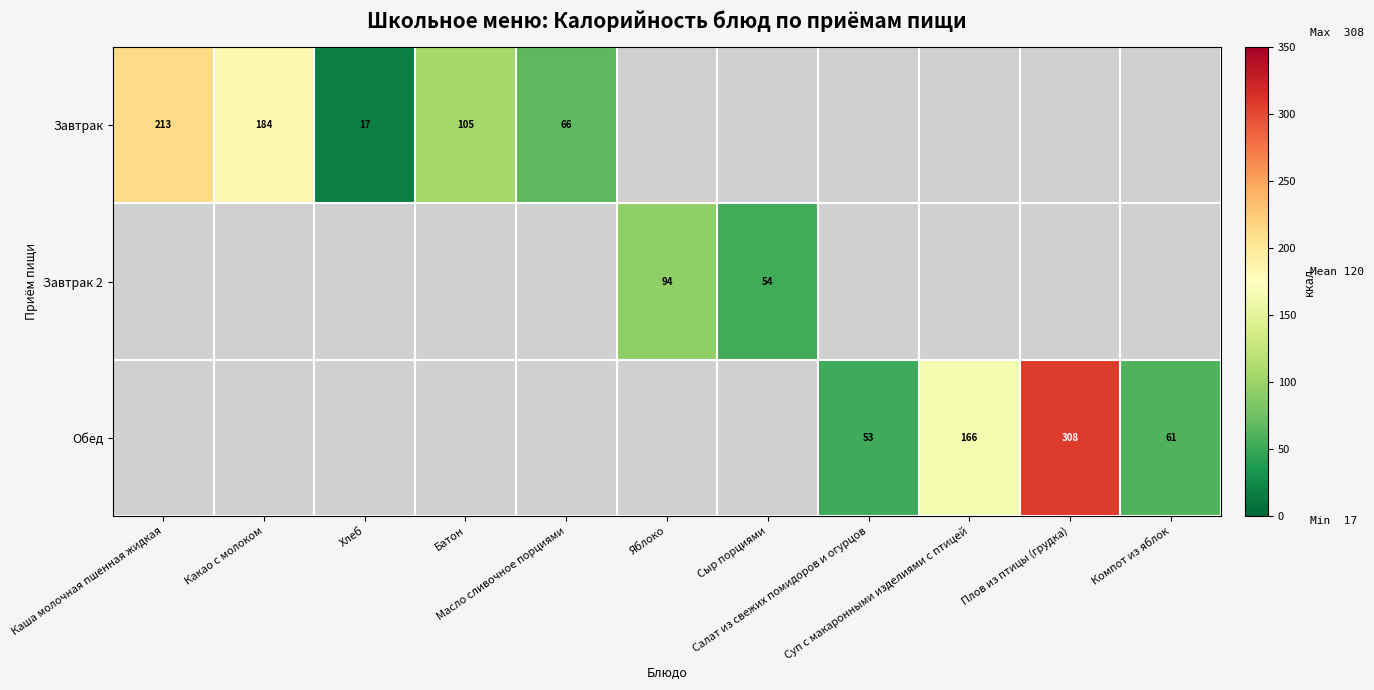

Which label corresponds to the smallest value in the chart?

Хлеб